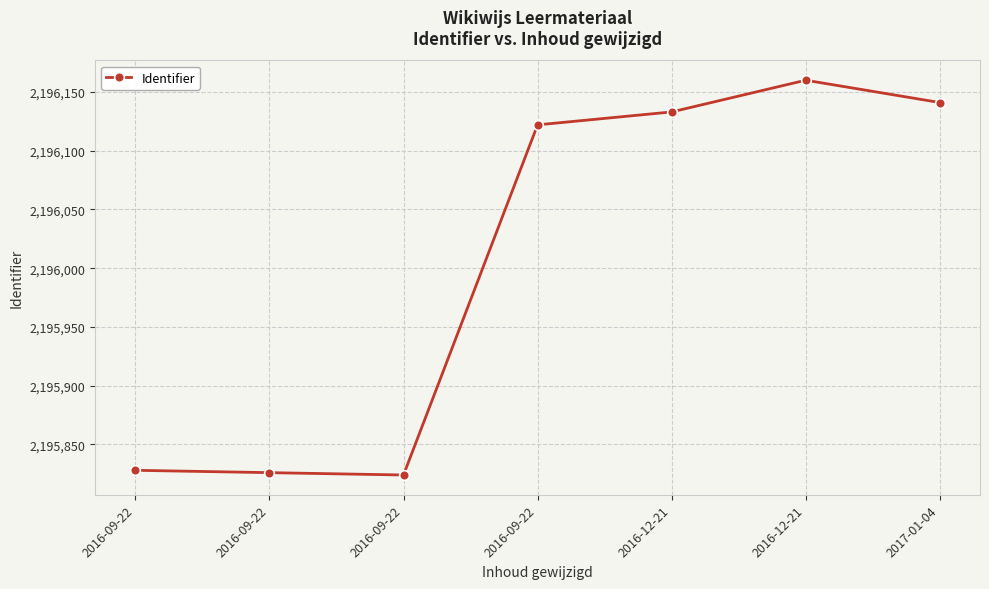

Which category has the highest value across all series?

2016-12-21